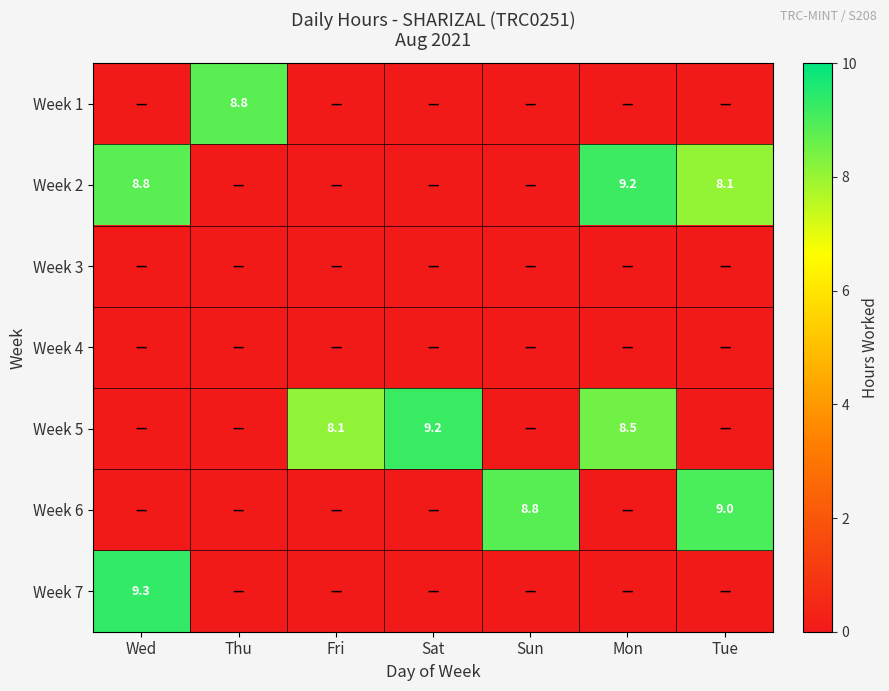

Is it true that Week 1 equals 3.0 at Thu?

False